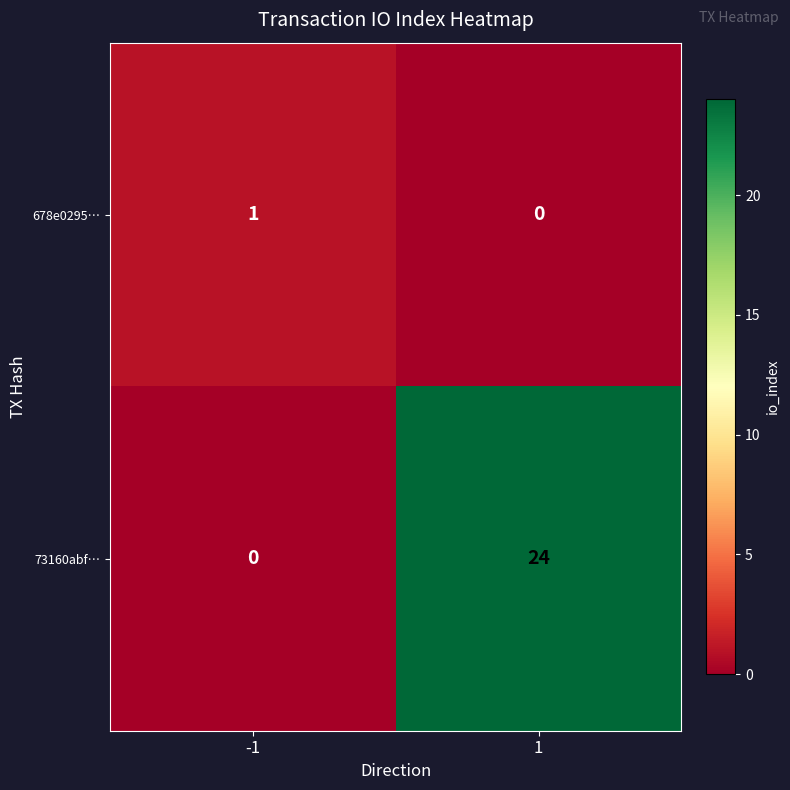

What is the total value across all series at 1?

24